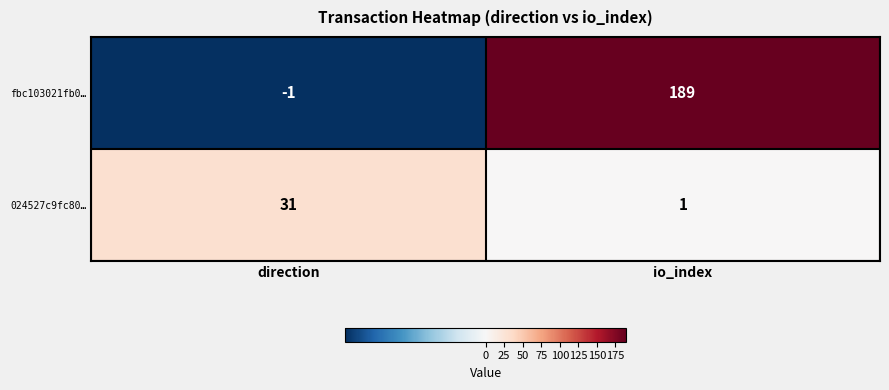

What value does the 024527c9fc80… series have at direction, to the nearest 10?

30